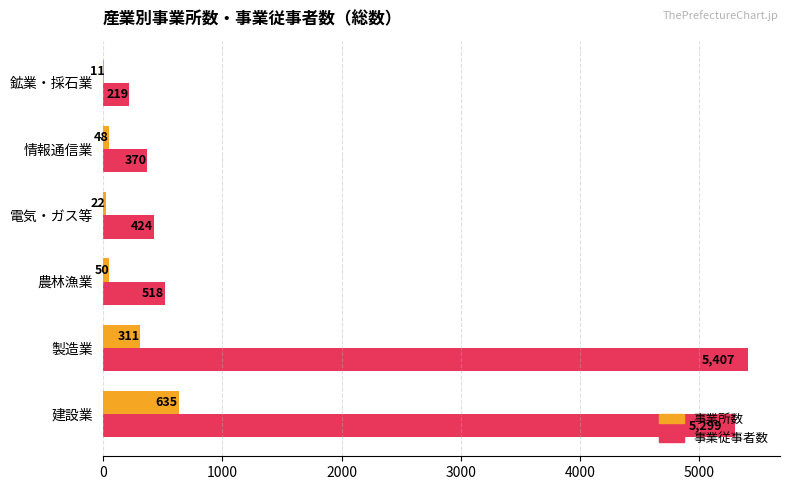

Between 建設業 and 農林漁業, which series saw the biggest shift?

事業従事者数